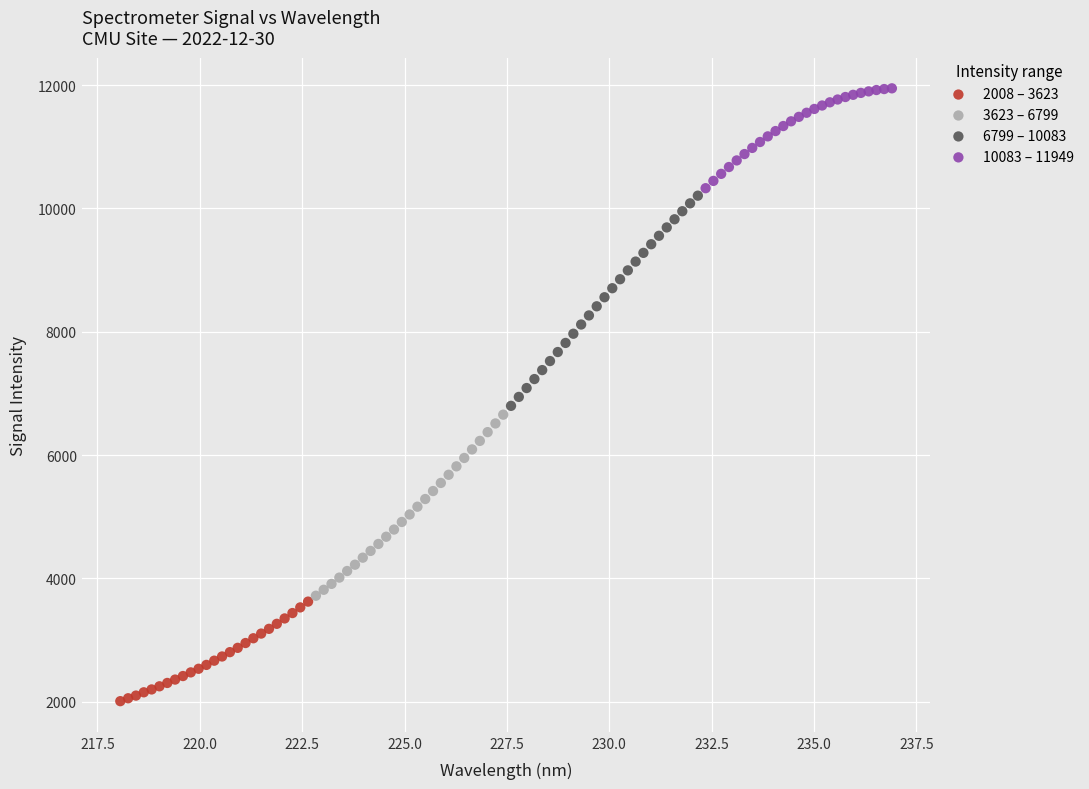

What are all the series names shown in the legend?

2008 – 3623, 3623 – 6799, 6799 – 10083, 10083 – 11949